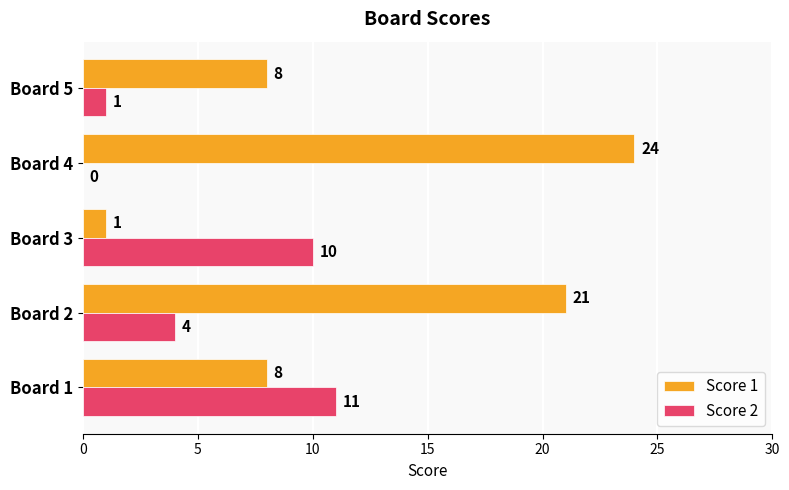

At which category is the sum across all series the highest?

Board 2